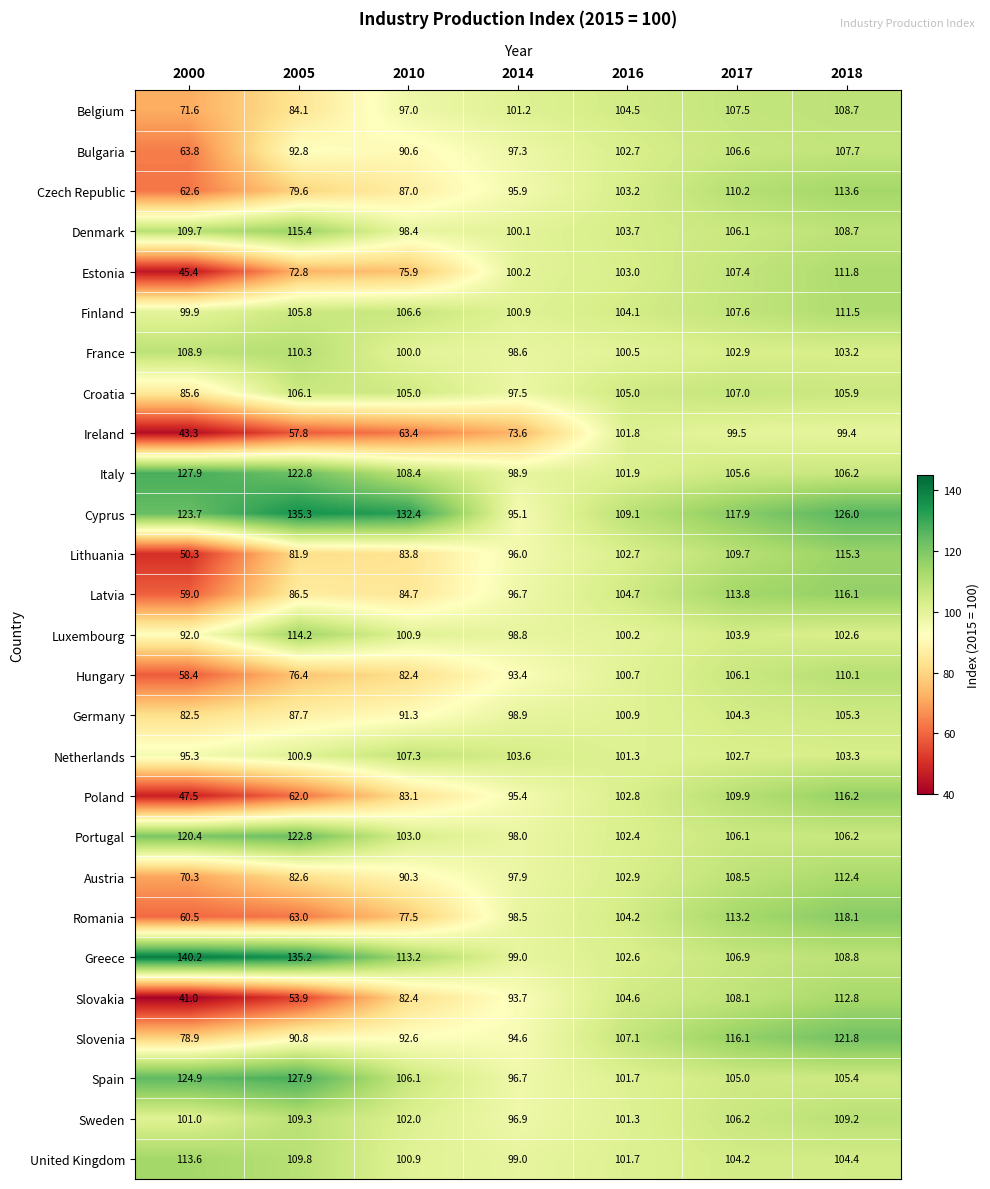

How many data points in Sweden are less than 102?

3